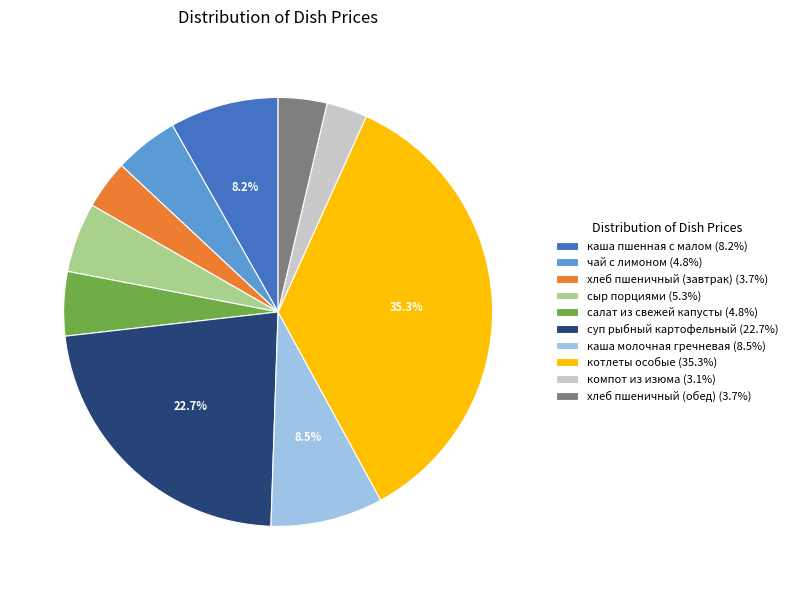

How many slices are in this pie chart?

10